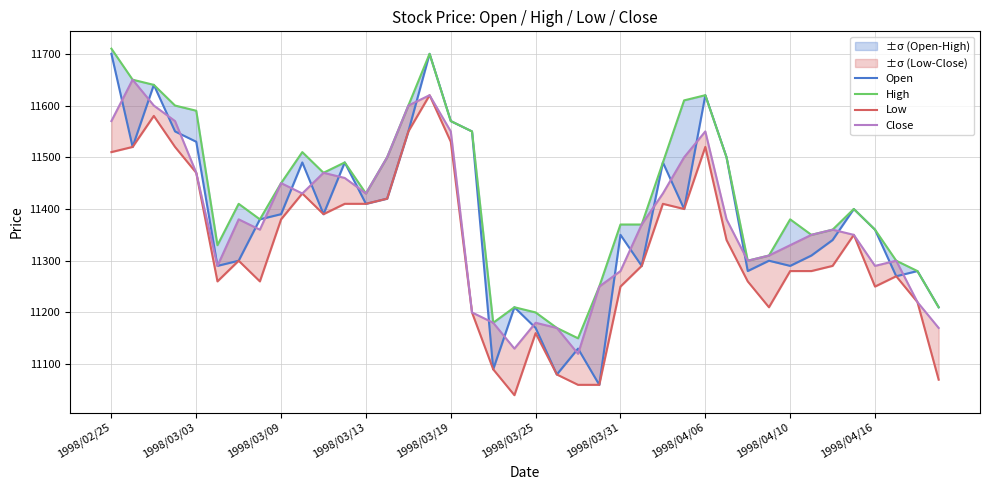

Does the chart have visible grid lines?

Yes